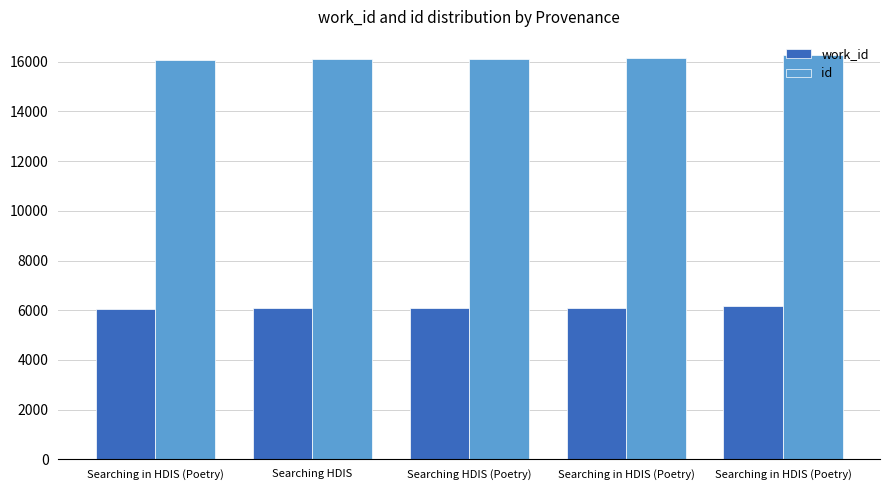

At which label does id first exceed 16128?

Searching in HDIS (Poetry)